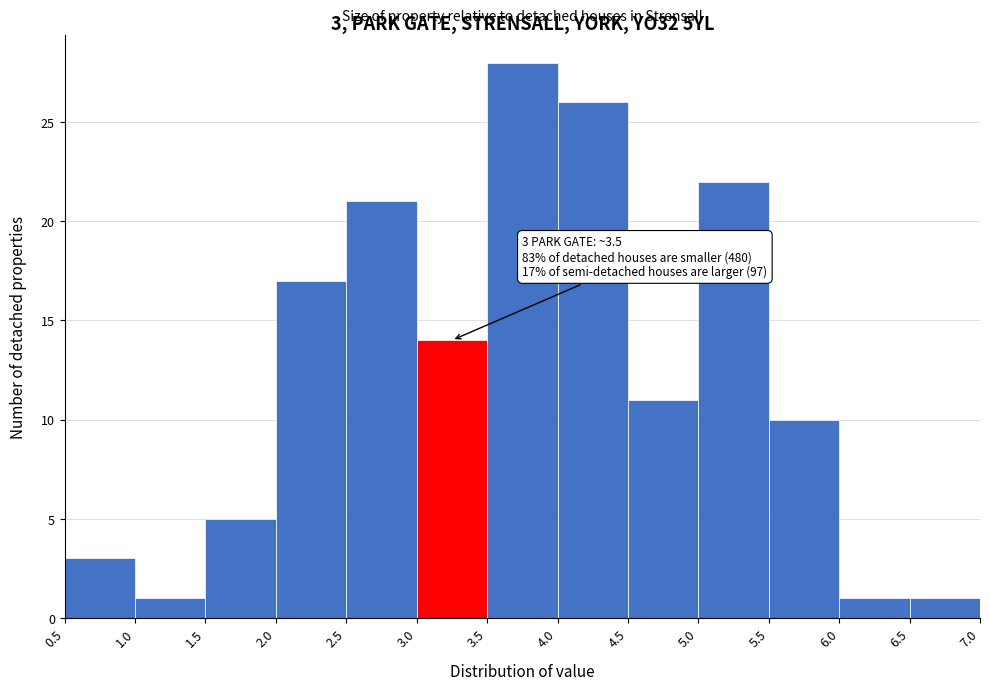

Which range on the x-axis has the tallest bar?

3.5 to 4.0